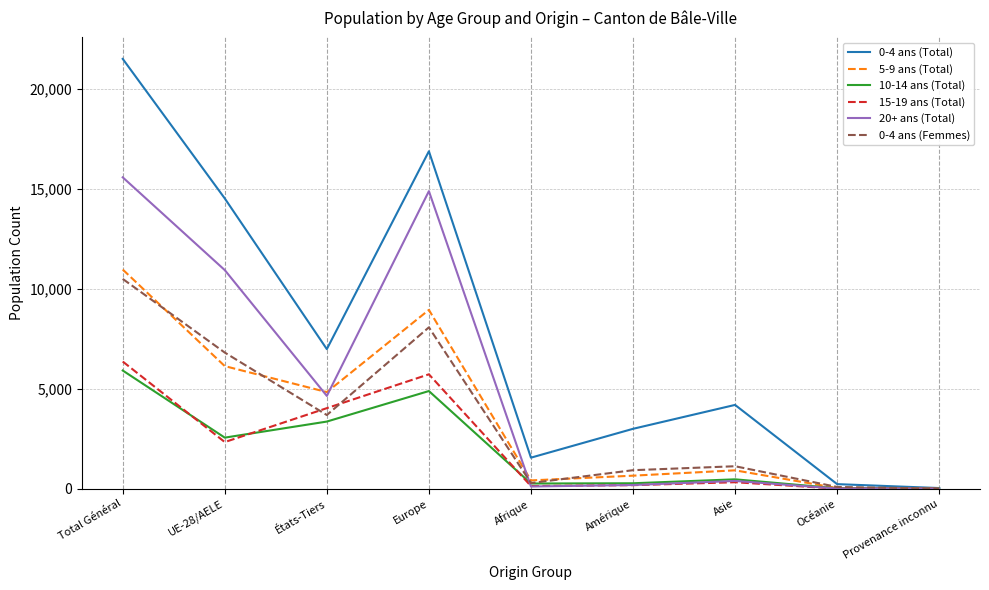

What is the difference between the maximum and minimum values in the 0-4 ans (Femmes) series?

10490